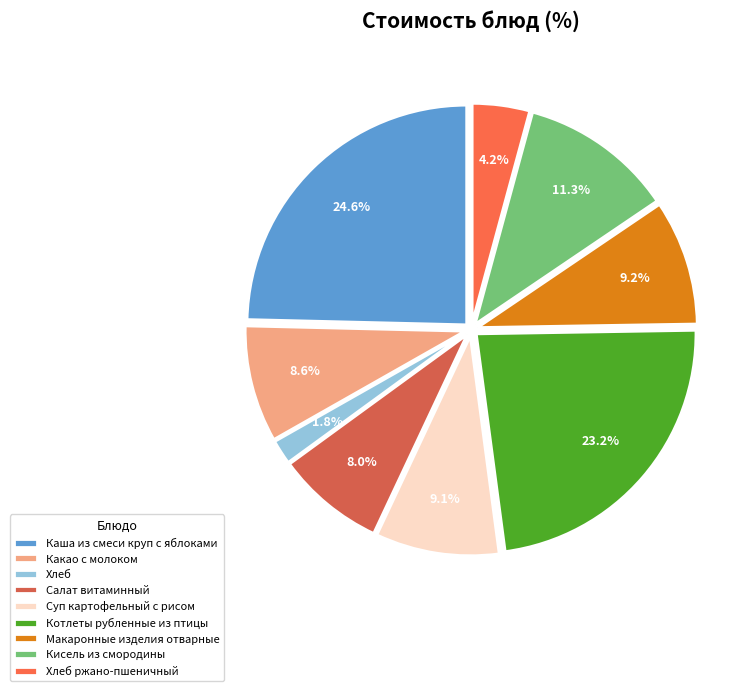

The Салат витаминный slice represents 17% of the pie. True or false?

False